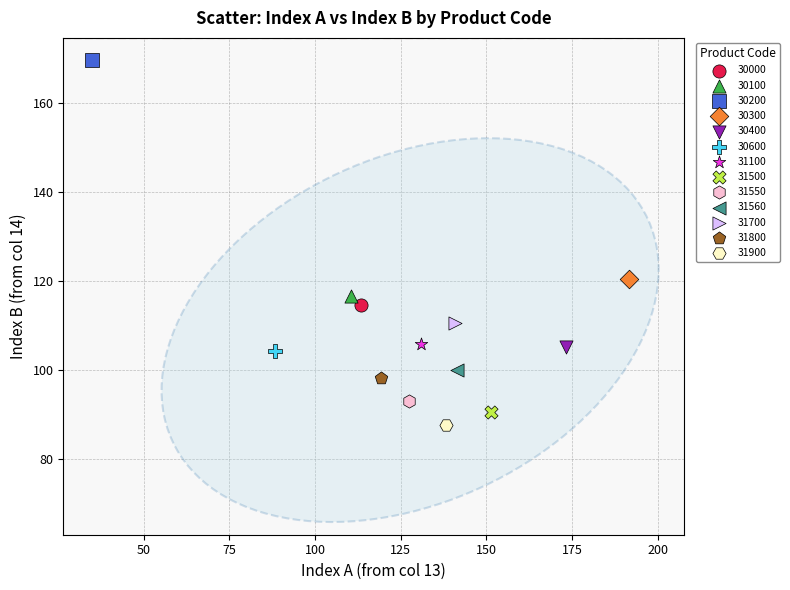

Which series reaches the maximum Y coordinate?

30200